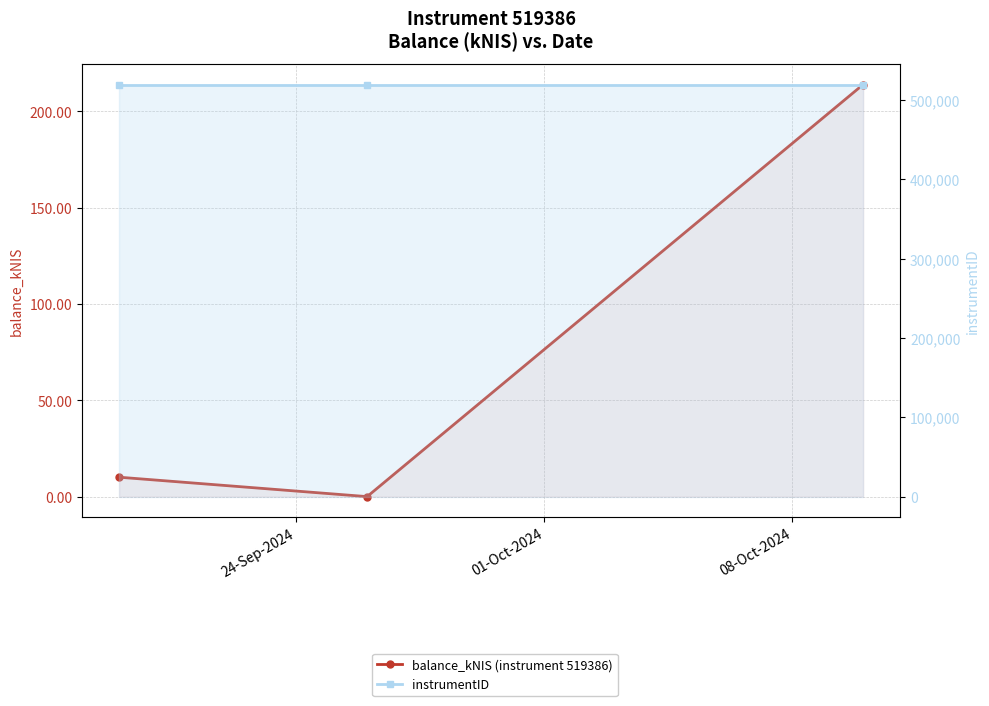

What is the sum of the instrumentID values at 01-Oct-2024 and 24-Sep-2024?

1038772.0